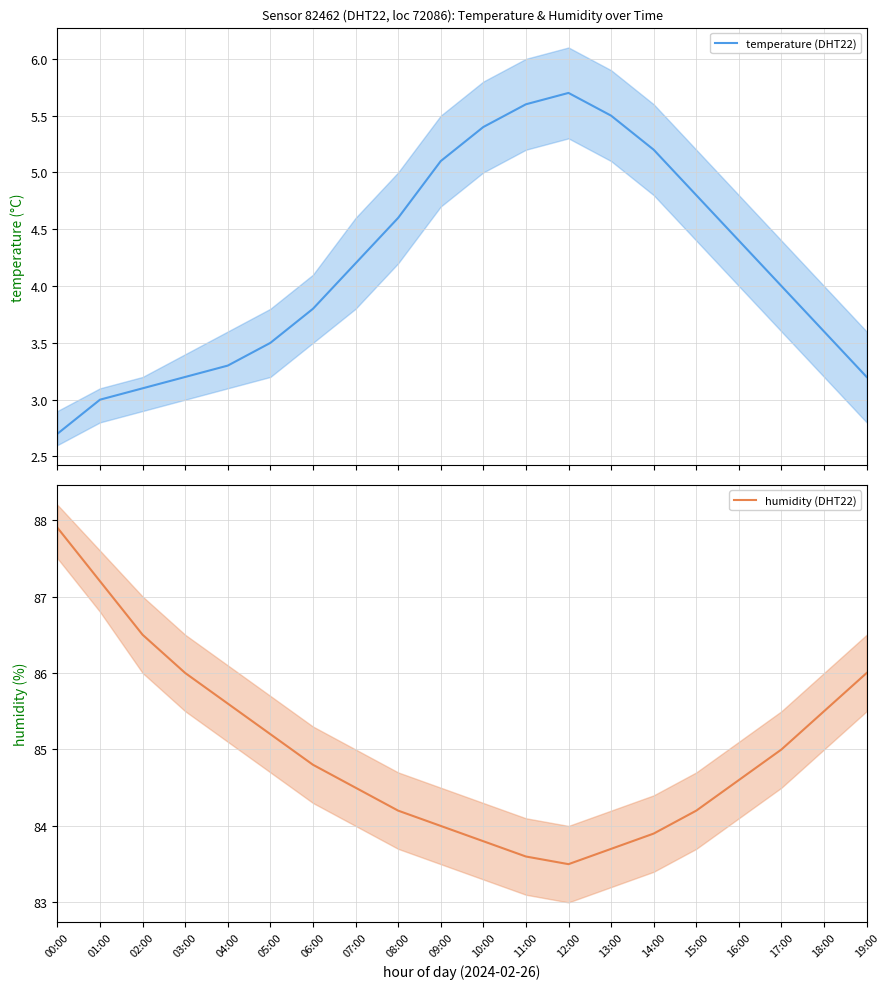

How many data points in temperature (DHT22) are above 4?

10